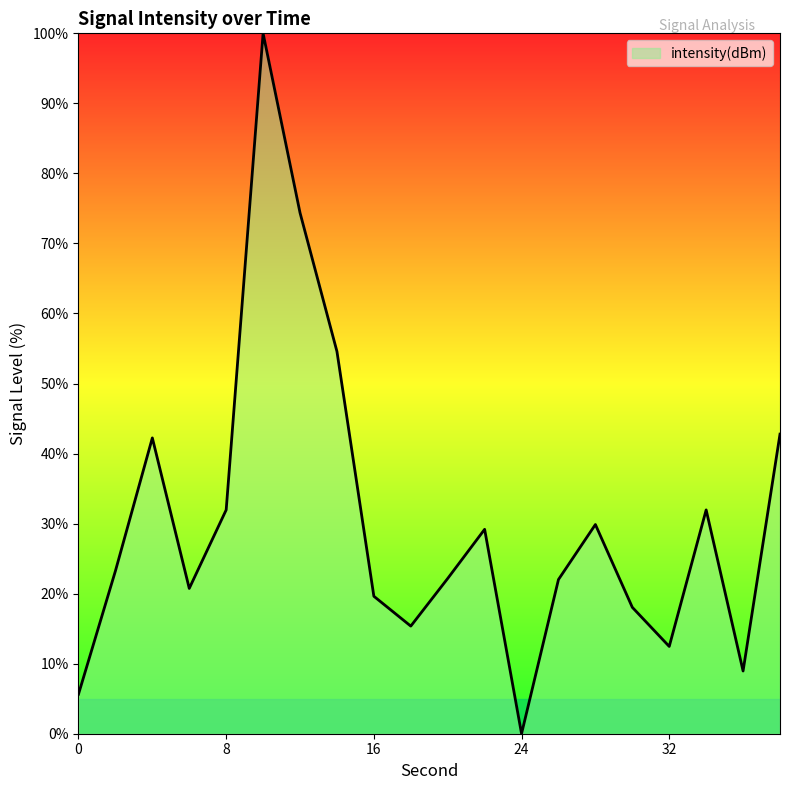

What is the greatest value displayed?

100.0